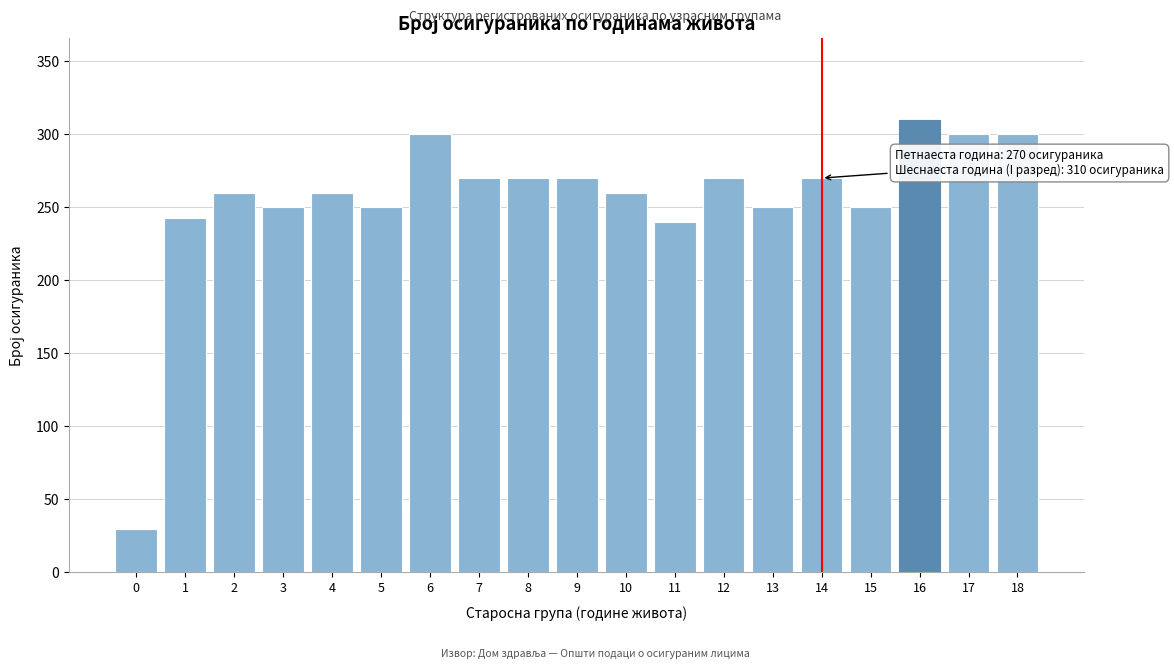

Reading left to right, list all the values displayed in this chart.

0=30	1=243	2=260	3=250	4=260	5=250	6=300	7=270	8=270	9=270	10=260	11=240	12=270	13=250	14=270	15=250	16=310	17=300	18=300